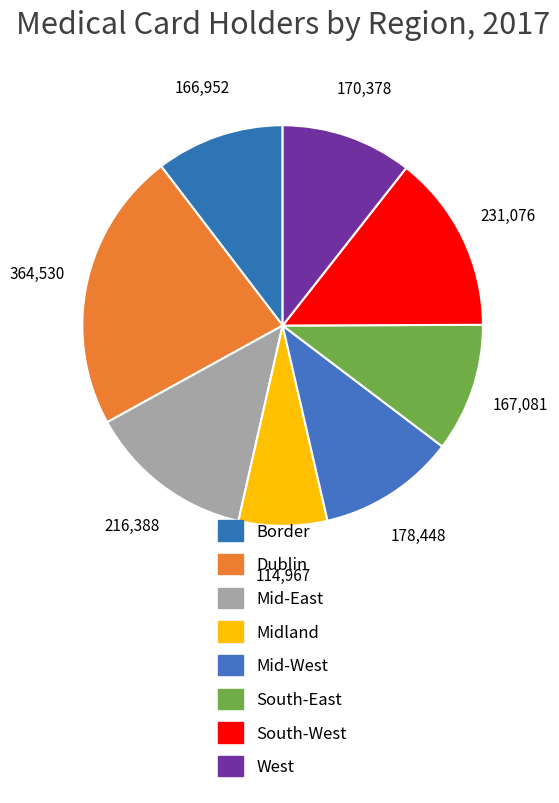

Count the number of slices in the pie.

8